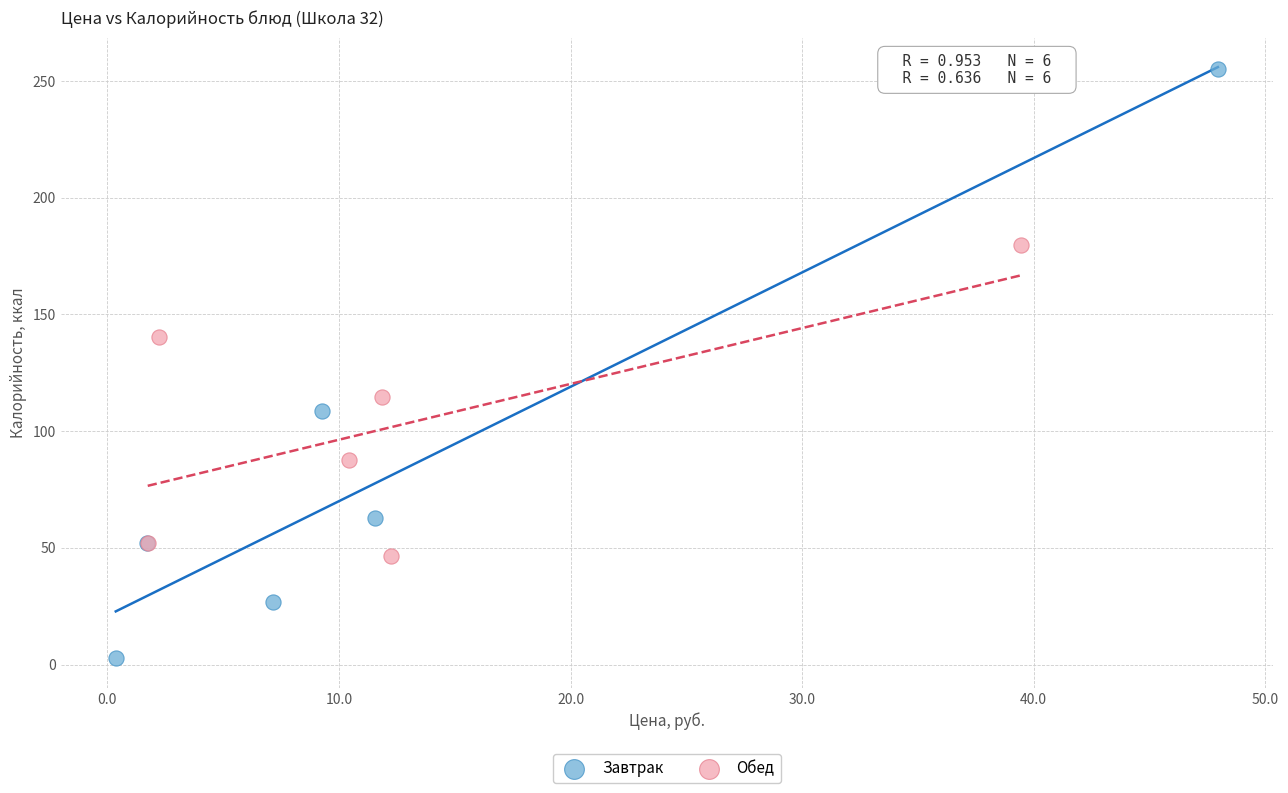

Which series contains the lowest Y value?

Завтрак